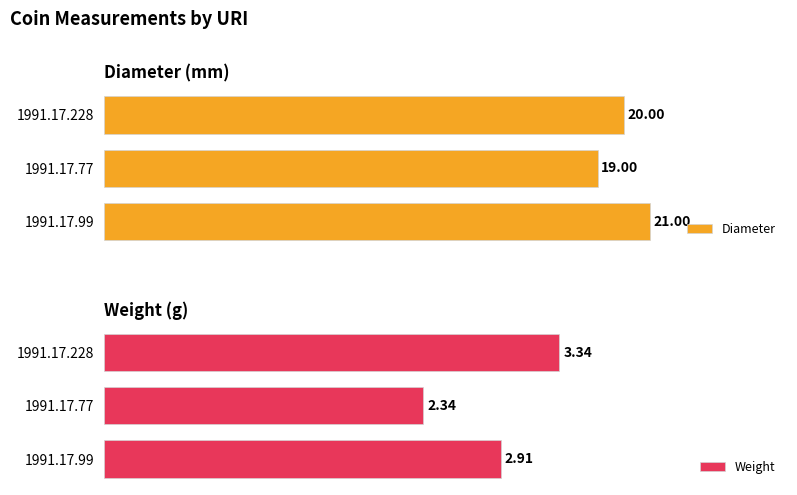

What is the highest value of the Diameter series?

21.0